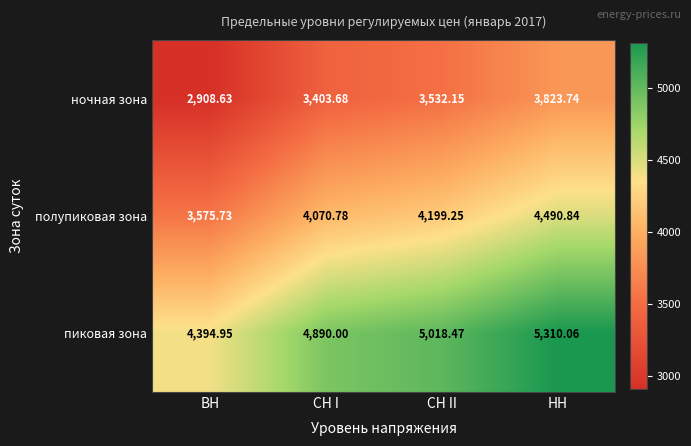

How many categories are shown in the chart?

4